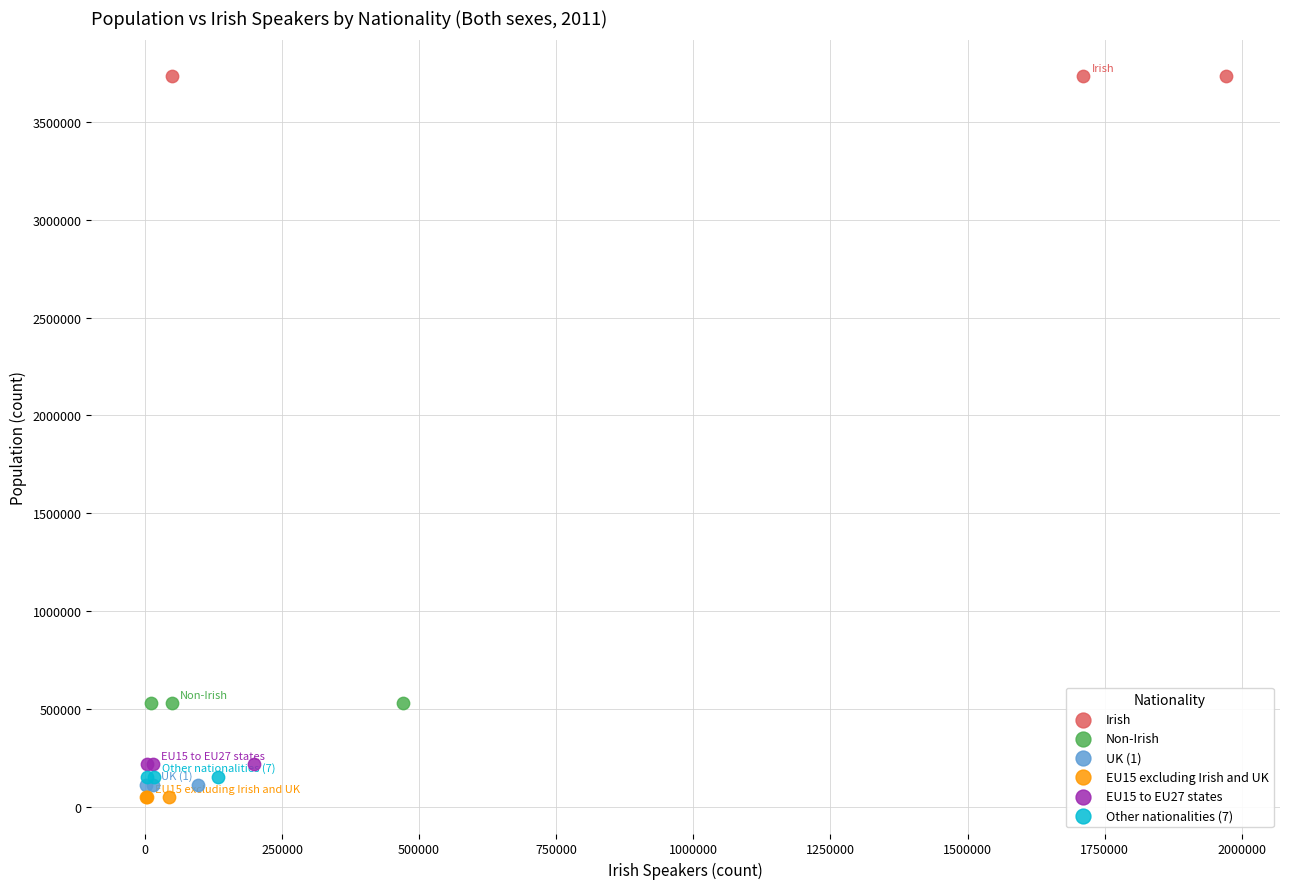

What are all the series names shown in the legend?

Irish, Non-Irish, UK (1), EU15 excluding Irish and UK, EU15 to EU27 states, Other nationalities (7)